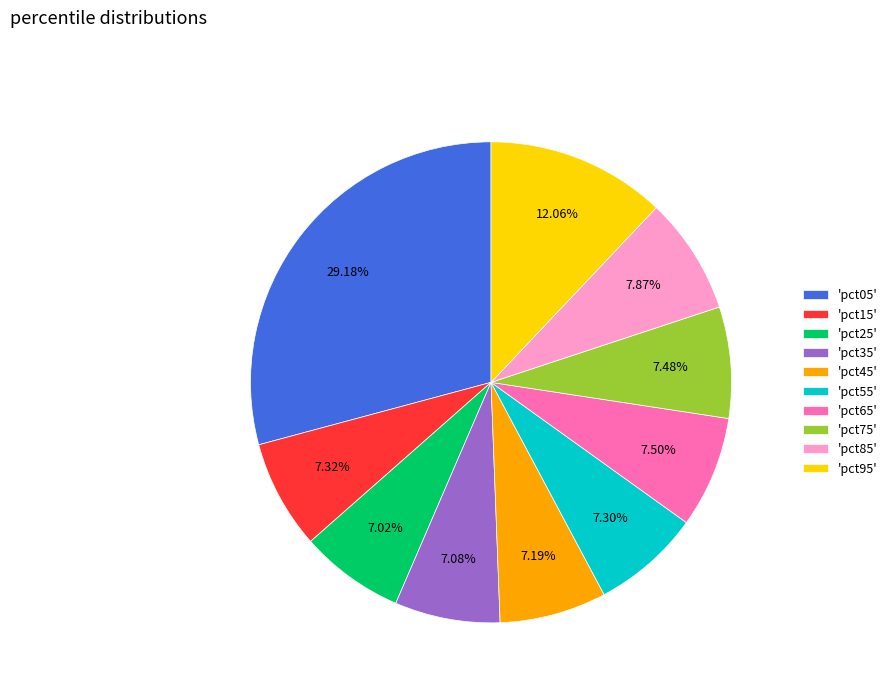

Combined, do 'pct75' and 'pct55' account for over 50%?

No